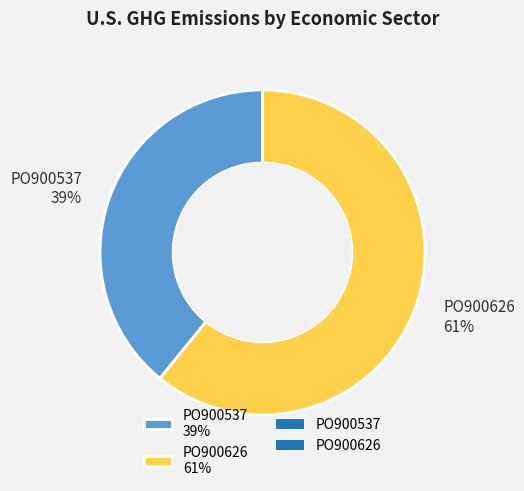

Rank the categories by value from lowest to highest.

PO900537, PO900626